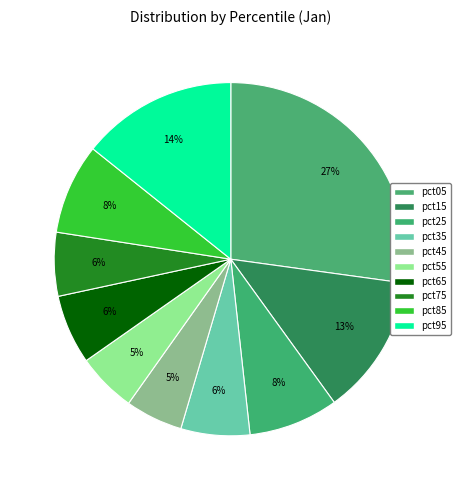

Is it true that pct35 is 1% of the pie?

False